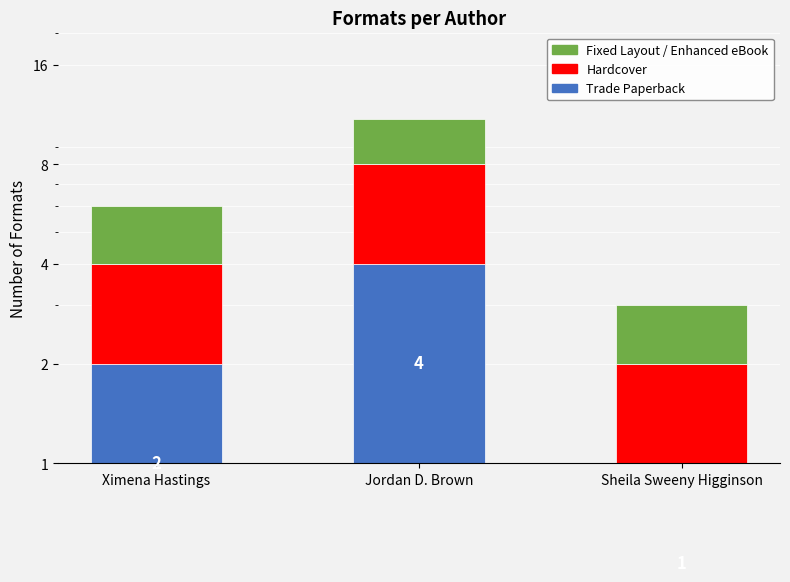

At how many categories does at least one series exceed 2?

1